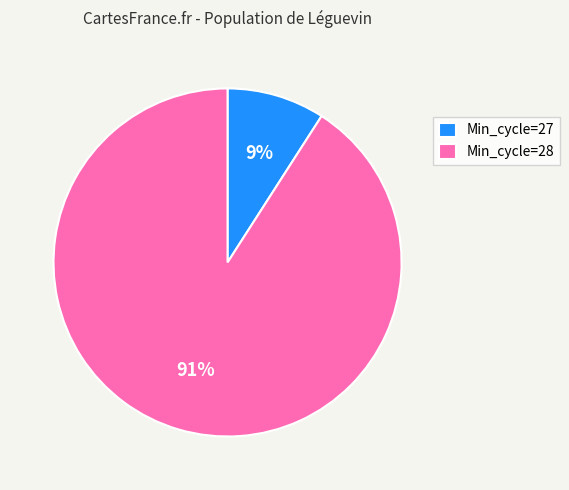

Does Min_cycle=28 account for over 50% of the chart?

Yes